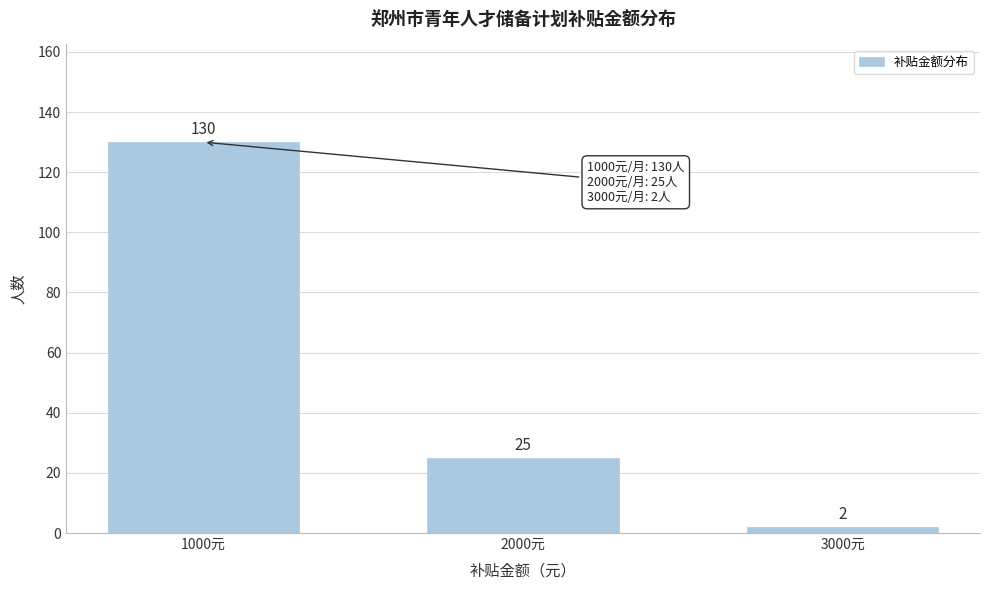

Reading right to left, list all the values displayed in this chart.

2	25	130